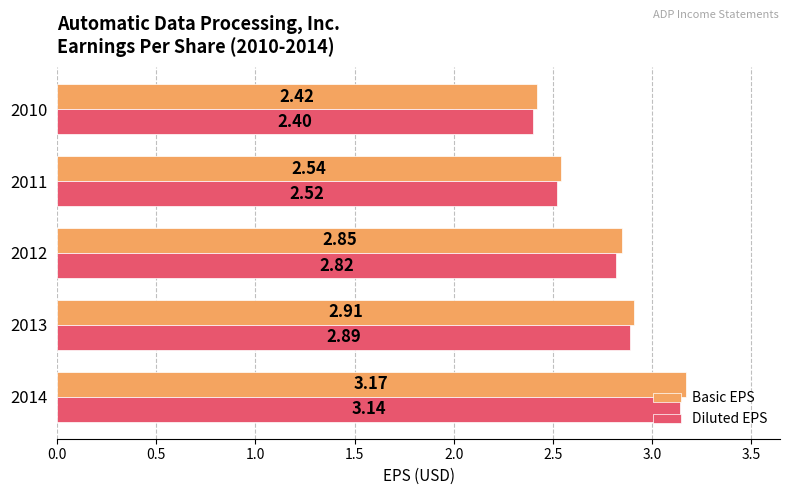

What is the difference between the maximum and minimum values in the Diluted EPS series?

0.7